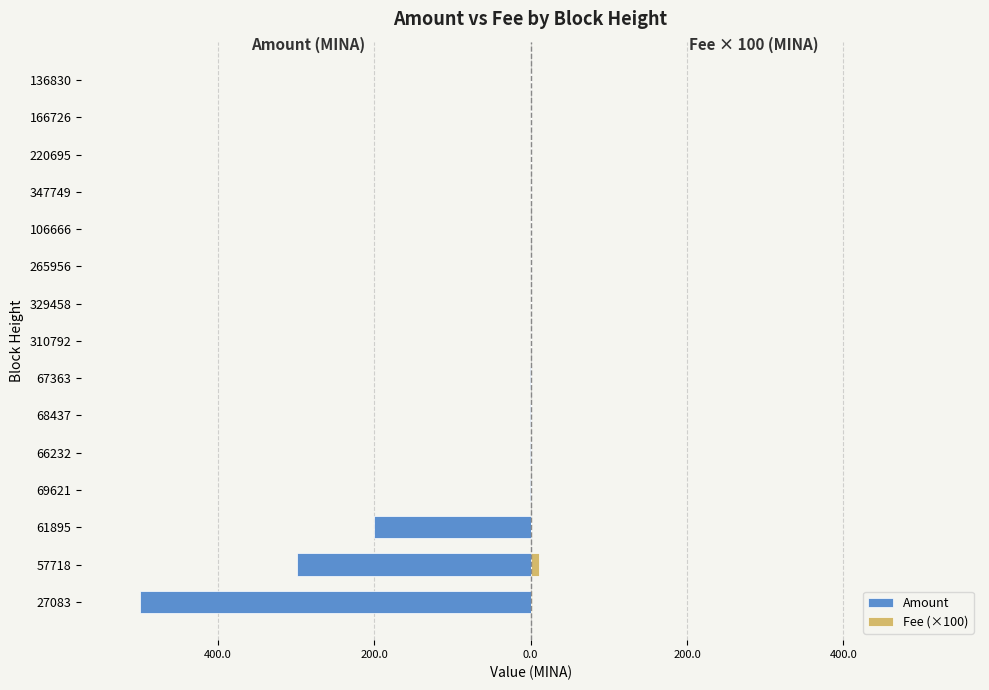

Are the bars grouped side by side (vs. stacked)?

Yes